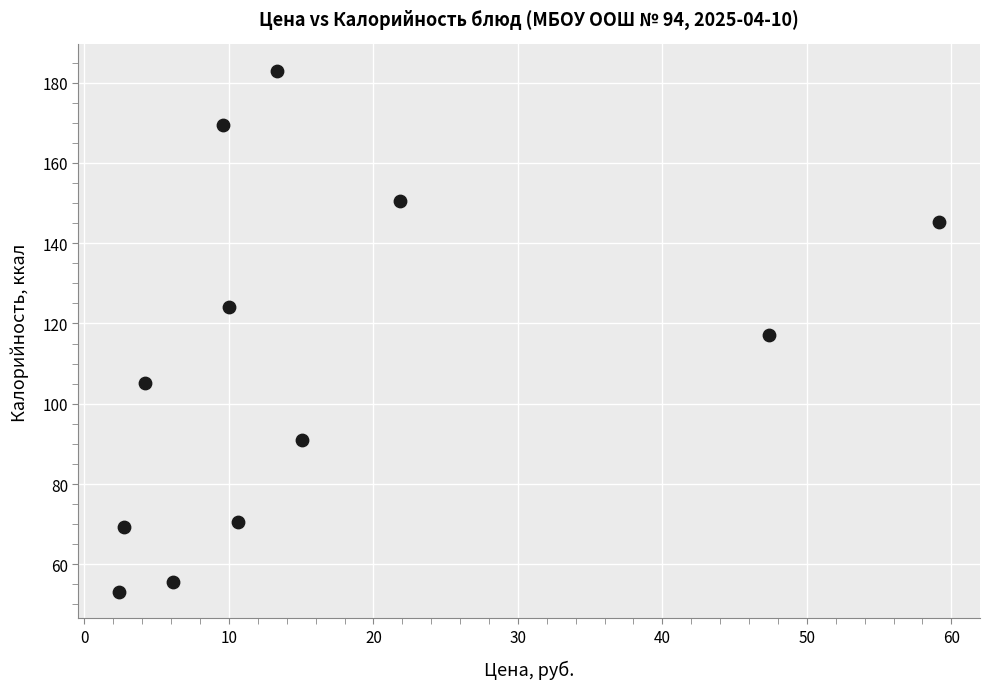

What is the average Y value?

111.2